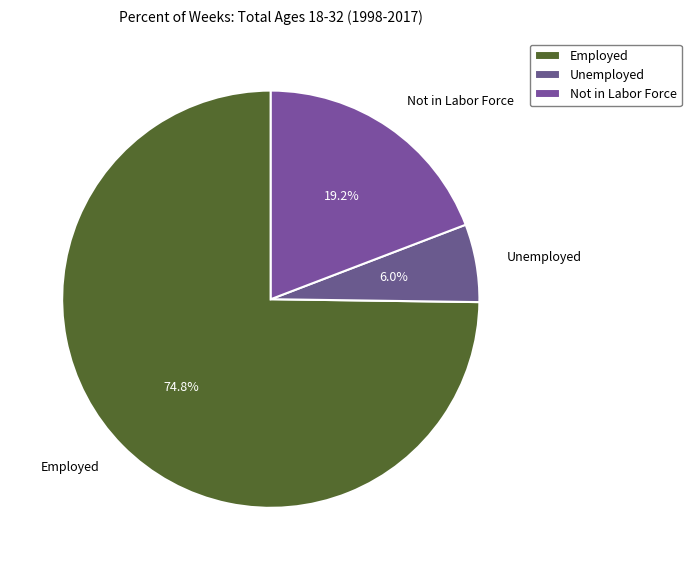

Rank the categories by value from lowest to highest.

Unemployed, Not in Labor Force, Employed